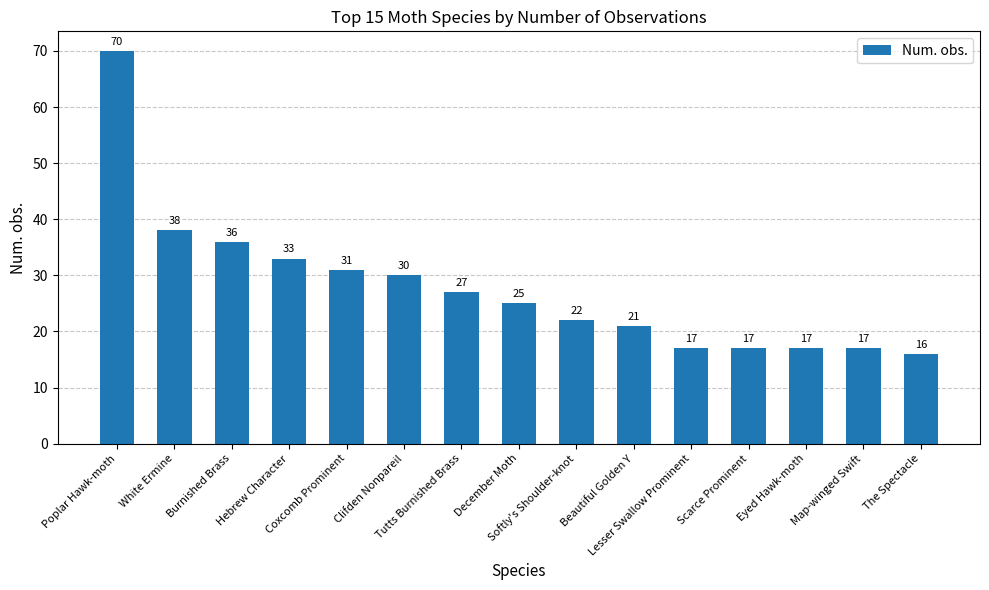

Which category has the lowest value across all series?

The Spectacle